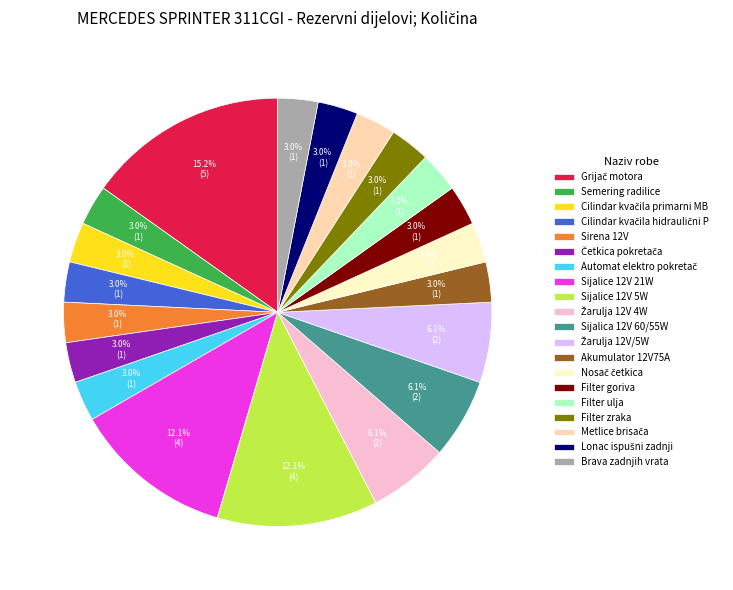

Is there a majority slice in this chart?

No